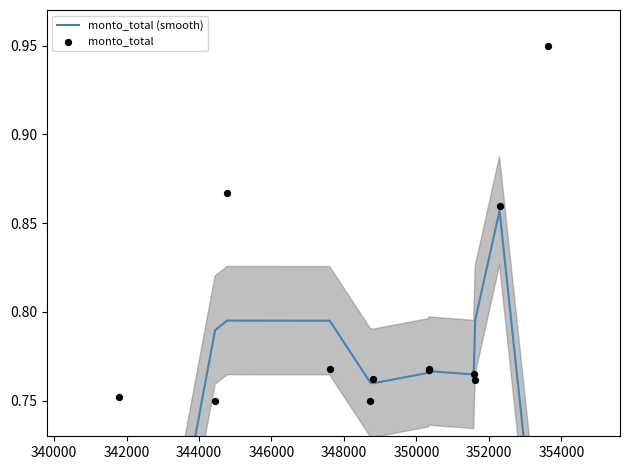

What are all the series names shown in the legend?

monto_total (smooth), monto_total